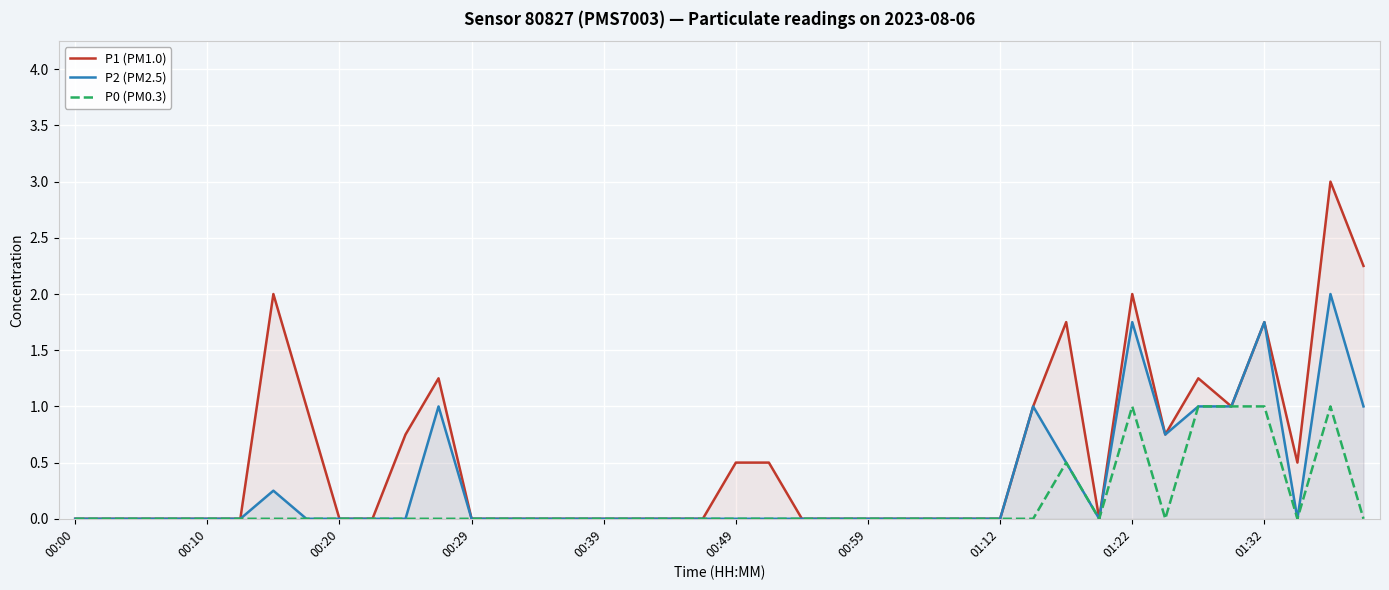

Reading left to right, transcribe all the data shown in this chart.

P1 (PM1.0): 0.0	0.0	0.0	0.0	0.0	0.0	2.0	1.0	0.0	0.0	0.8	1.2	0.0	0.0	0.0	0.0	0.0	0.0	0.0	0.0	0.5	0.5	0.0	0.0	0.0	0.0	0.0	0.0	0.0	1.0	1.8	0.0	2.0	0.8	1.2	1.0	1.8	0.5	3.0	2.2
P2 (PM2.5): 0.0	0.0	0.0	0.0	0.0	0.0	0.2	0.0	0.0	0.0	0.0	1.0	0.0	0.0	0.0	0.0	0.0	0.0	0.0	0.0	0.0	0.0	0.0	0.0	0.0	0.0	0.0	0.0	0.0	1.0	0.5	0.0	1.8	0.8	1.0	1.0	1.8	0.0	2.0	1.0
P0 (PM0.3): 0.0	0.0	0.0	0.0	0.0	0.0	0.0	0.0	0.0	0.0	0.0	0.0	0.0	0.0	0.0	0.0	0.0	0.0	0.0	0.0	0.0	0.0	0.0	0.0	0.0	0.0	0.0	0.0	0.0	0.0	0.5	0.0	1.0	0.0	1.0	1.0	1.0	0.0	1.0	0.0